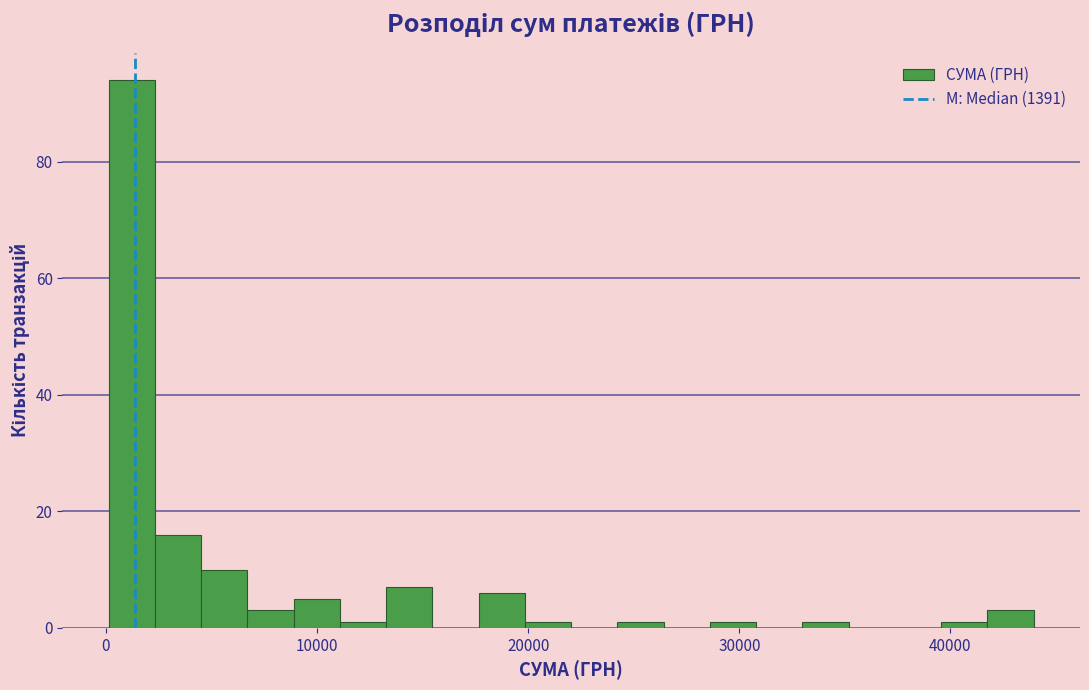

Around what value on the x-axis is the tallest bar? Give the approximate position of its centre, as read against the axis.

1000